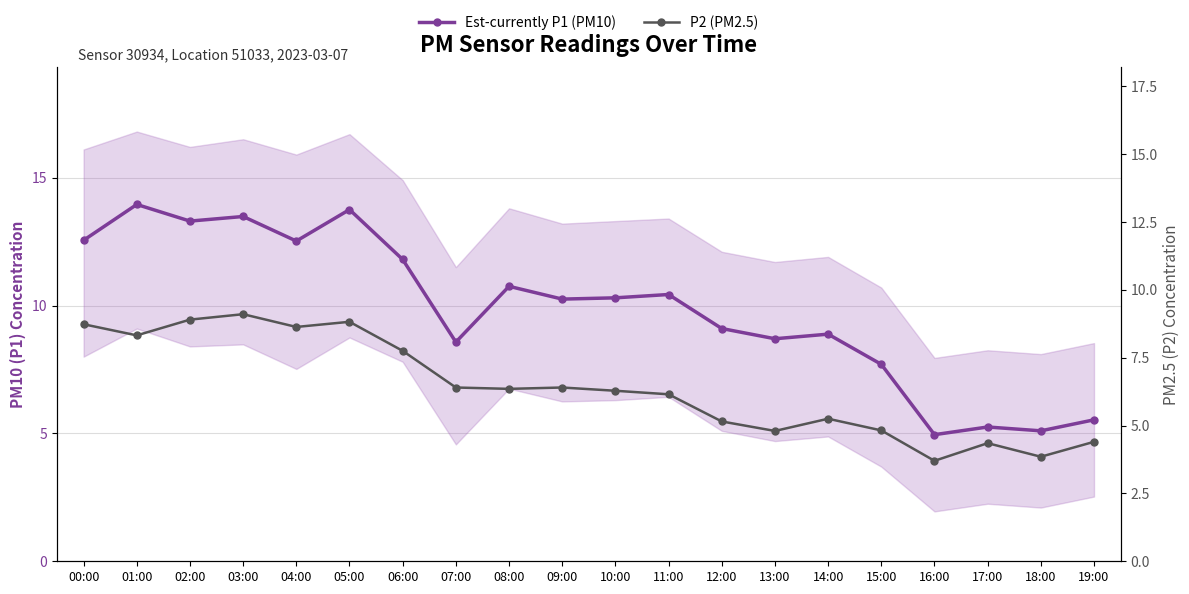

What is the value of the Est-currently P1 (PM10) point at the 17th from the left?

5.0